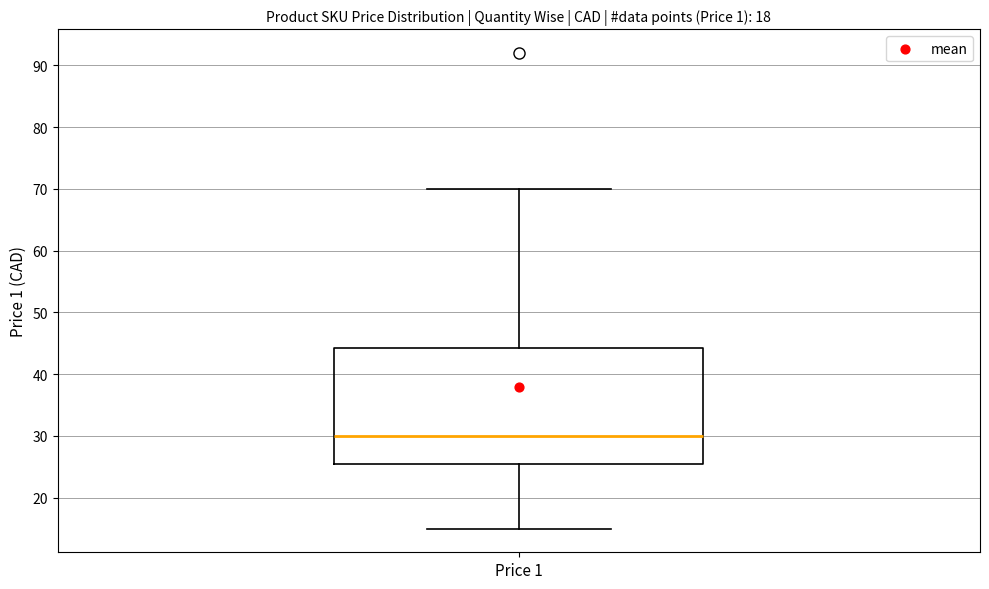

Transcribe this box plot: give where the median line is, the range the box spans, and where the two whiskers end, as read against the y-axis. The values are not printed on the chart, so give them approximately, as read against the axis.

median 30, box 25 to 44, whiskers 15 to 70